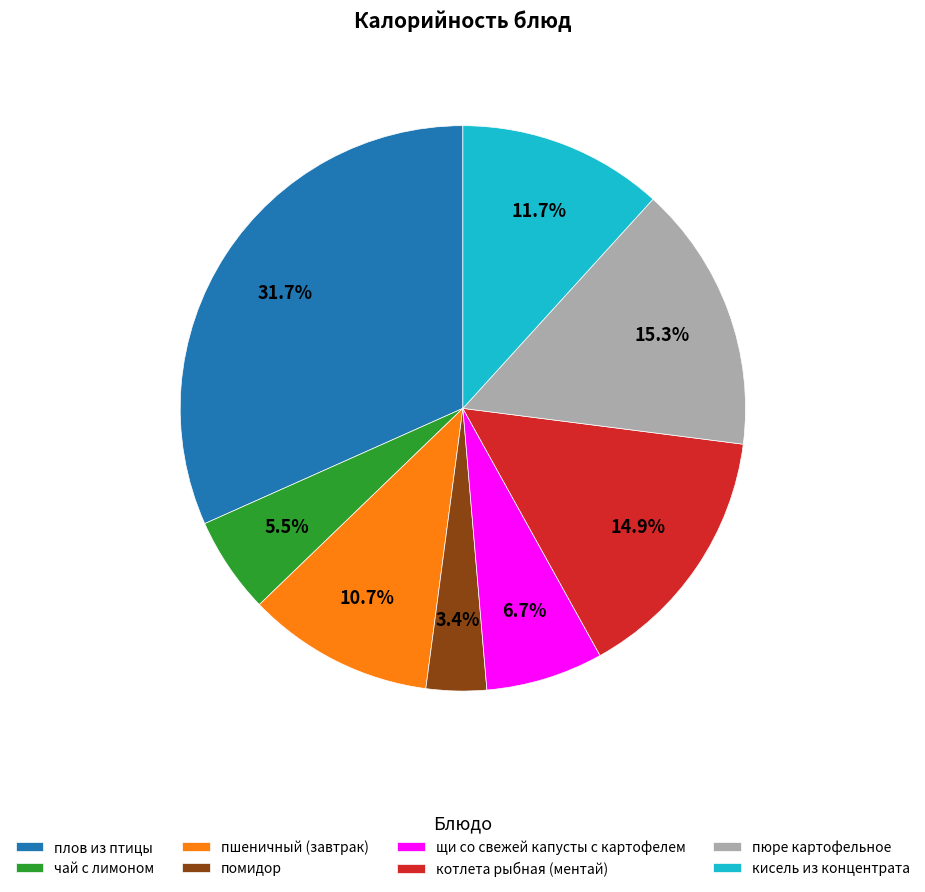

How many segments does this pie chart have?

8